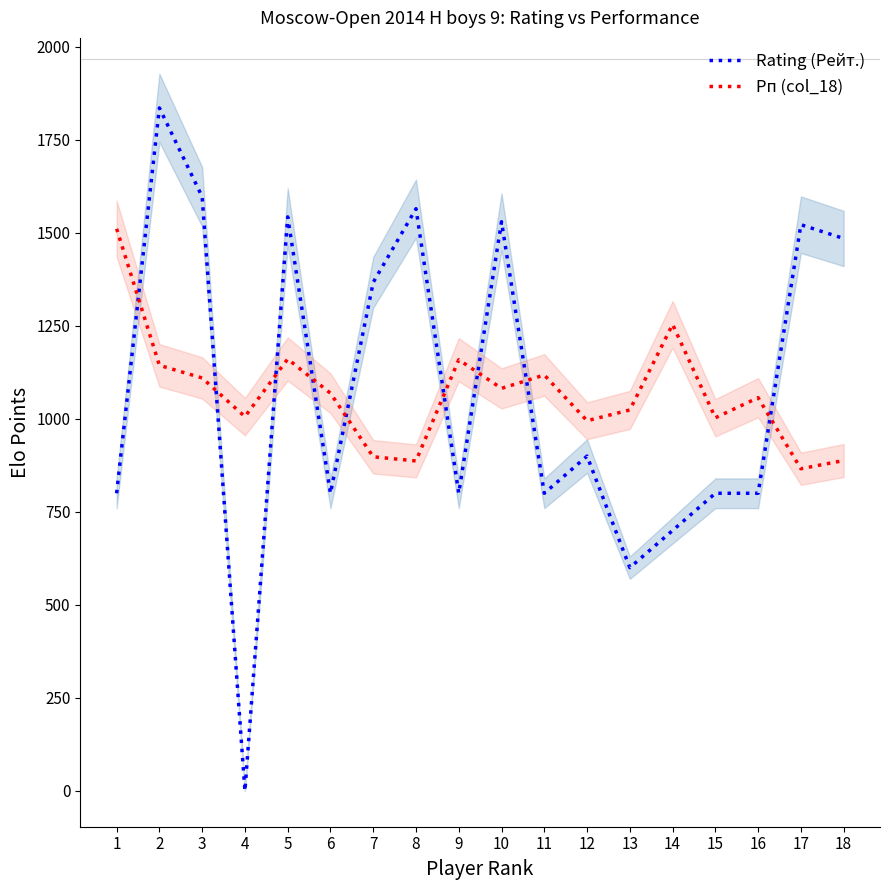

Is the value of Рп (col_18) at 9 greater than the value of Rating (Рейт.) at 2?

No